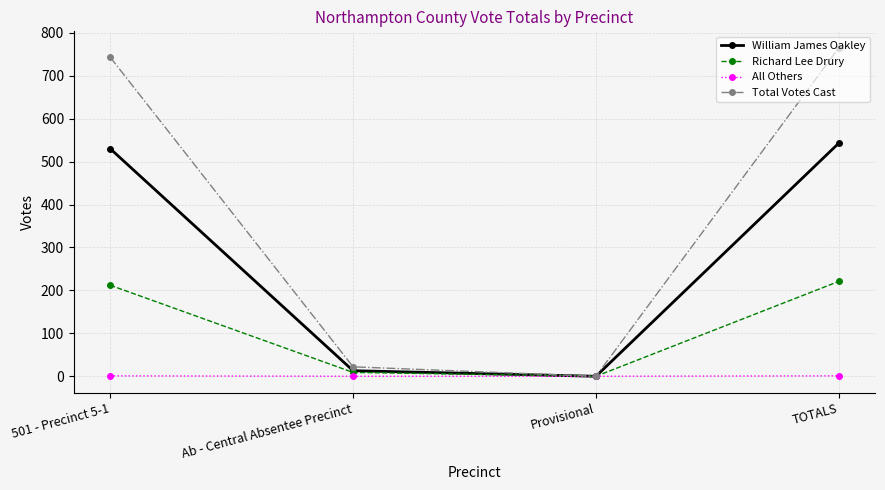

Is it true that Total Votes Cast equals 743 at 501 - Precinct 5-1?

True